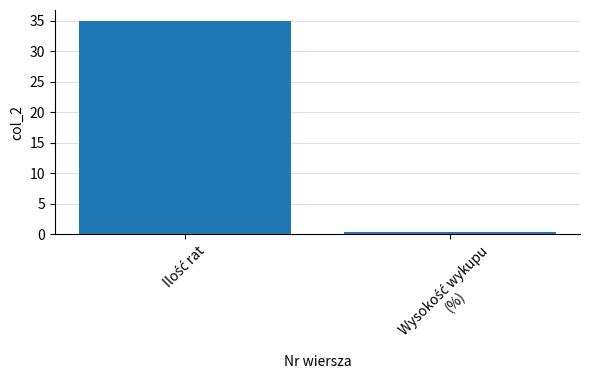

What is the greatest value displayed?

35.0